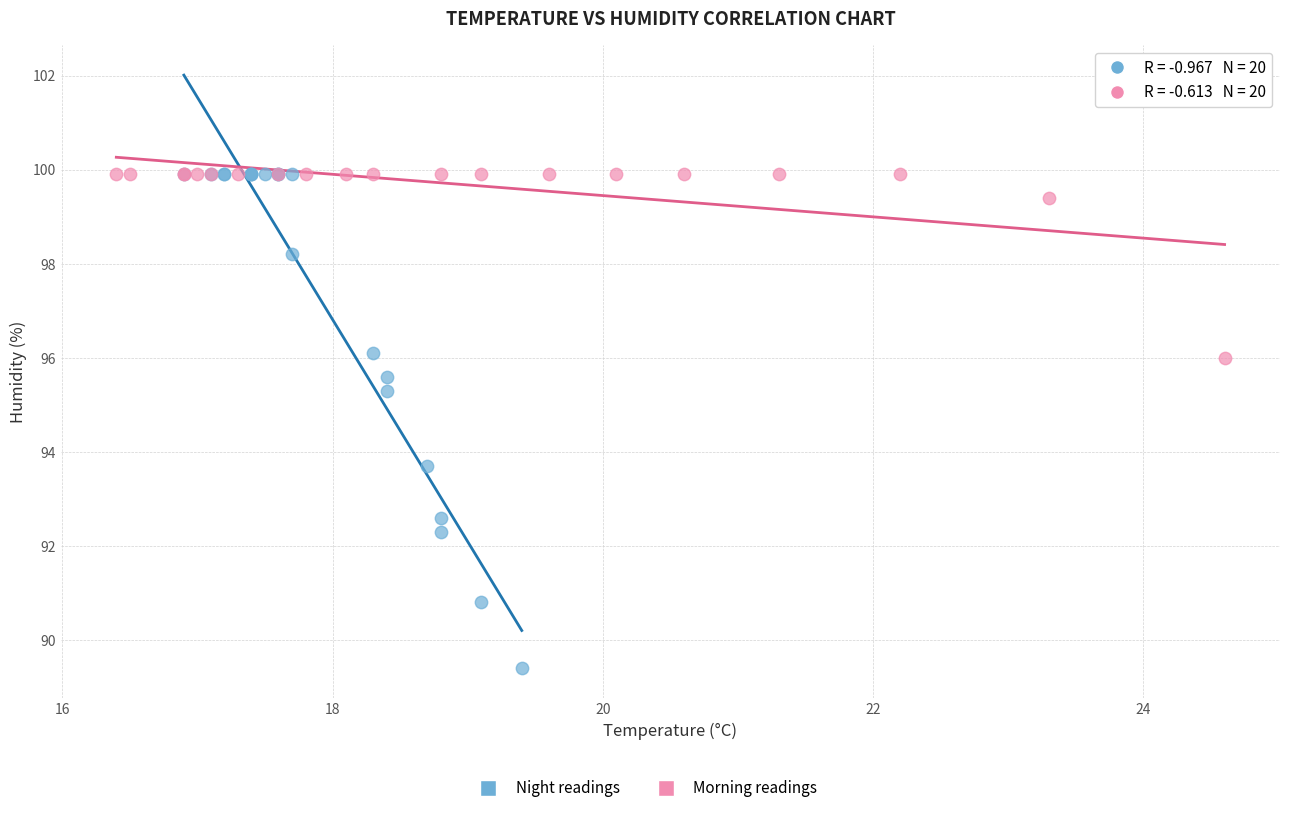

Which series reaches the minimum Y coordinate?

Night readings